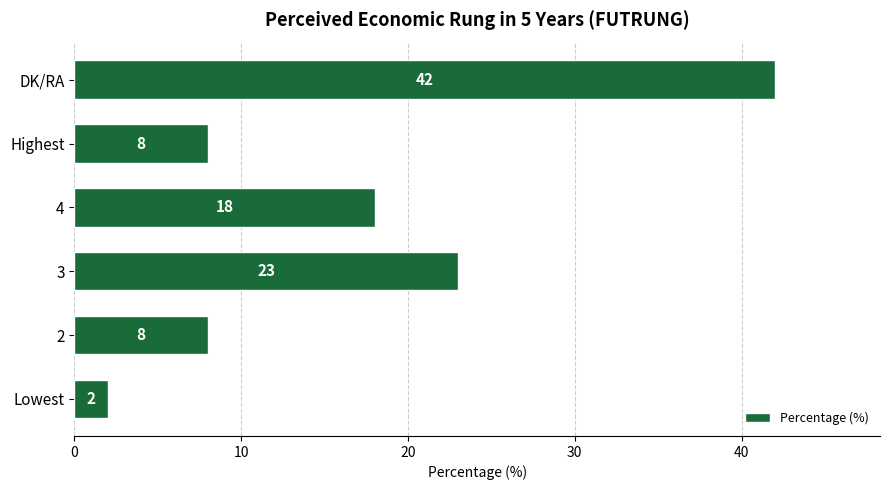

What is the smallest value displayed?

2